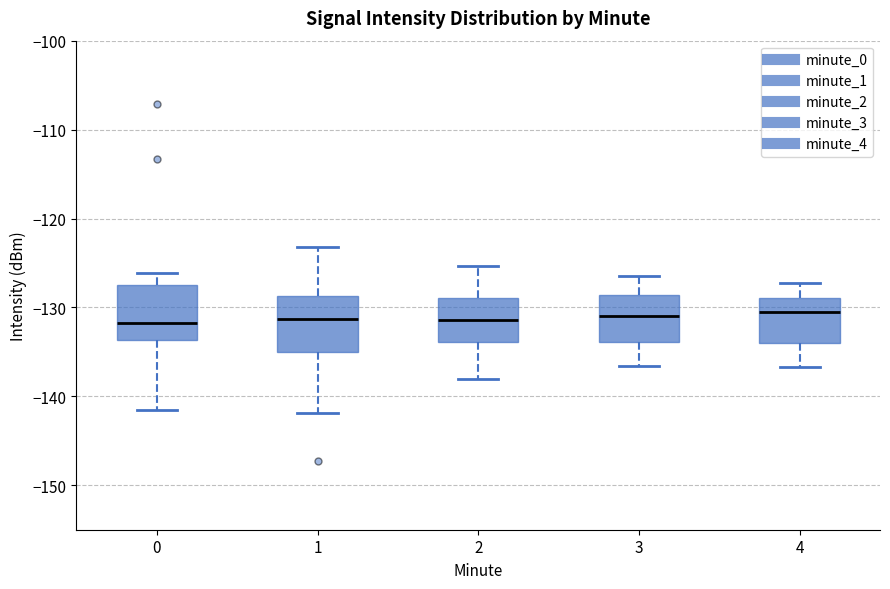

Where does the upper whisker of the box at x = 1 end on the y-axis? The values are not printed on the chart, so give them approximately, as read against the axis.

-123